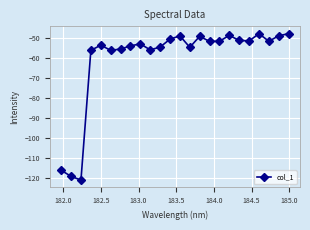

What is the value of the 11th point from the left?

-54.5